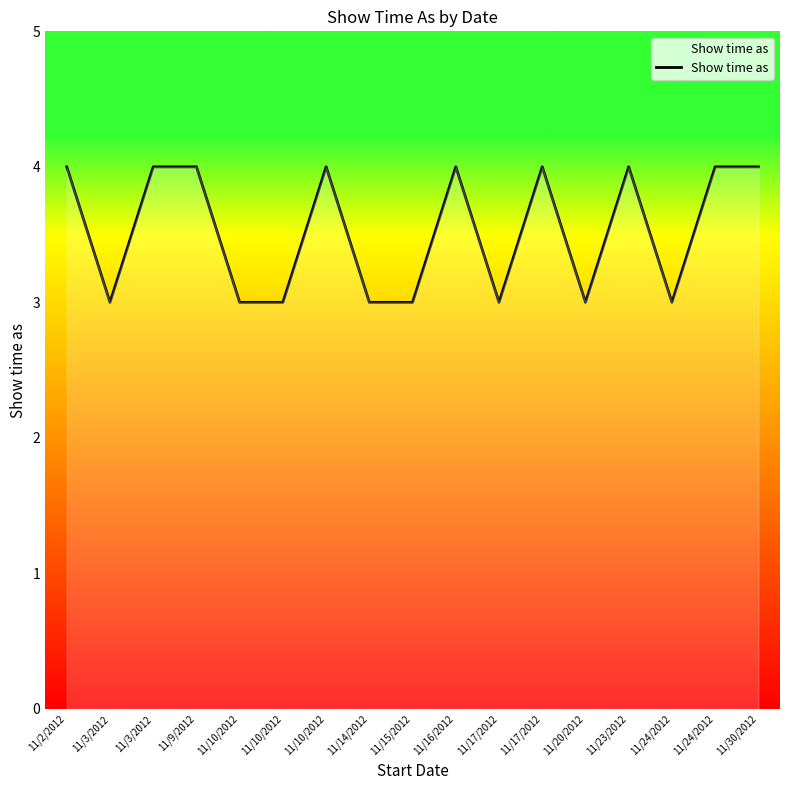

Does the chart have visible grid lines?

No